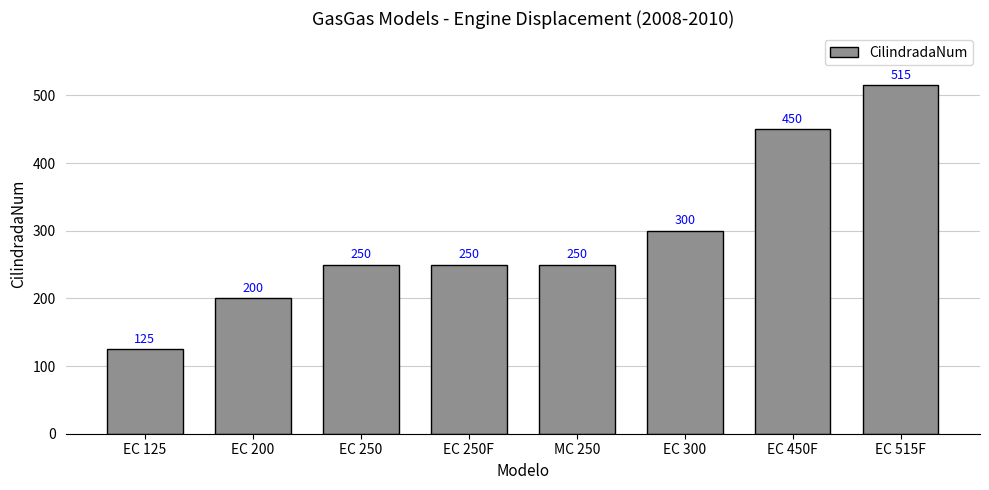

What is the sum of the values at EC 250 and EC 300?

550